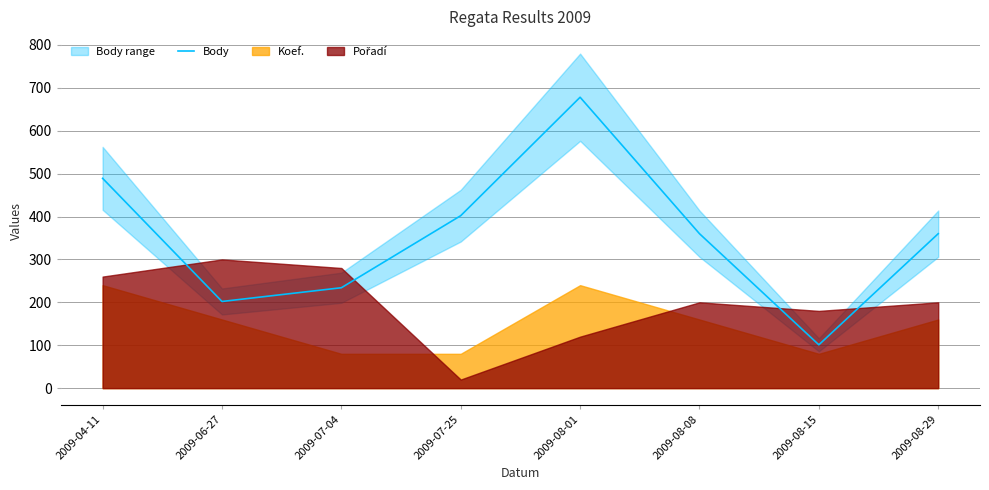

Where does the data first go above 360?

2009-04-11